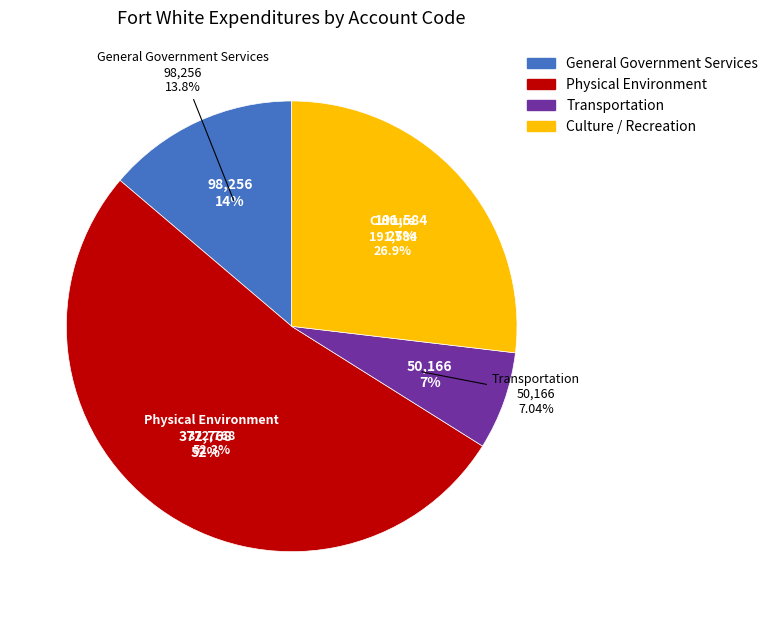

What is the change in value from General Government Services to Culture / Recreation?

+93328